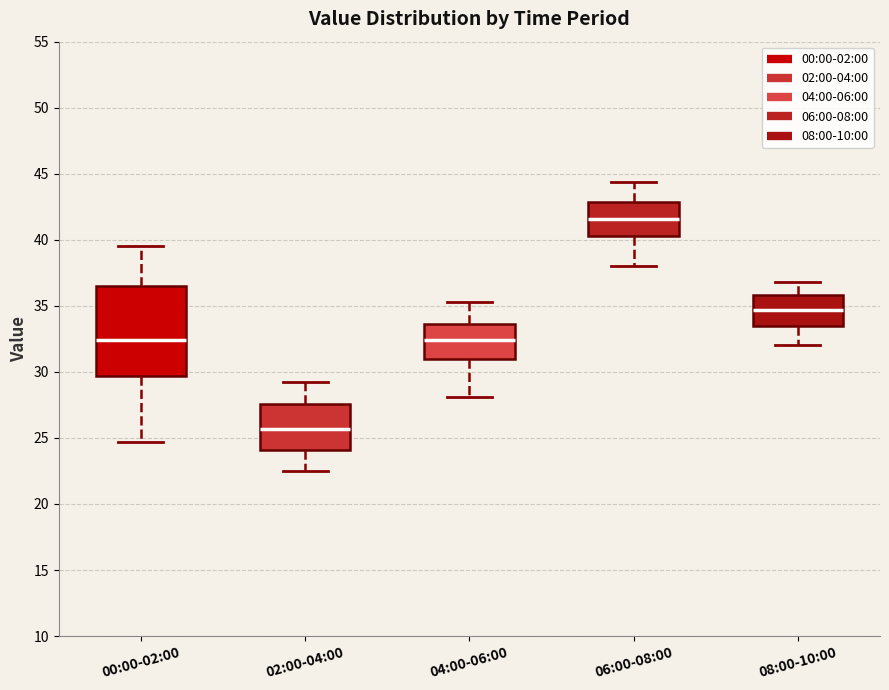

Where is the lower edge of the box for 02:00-04:00 on the y-axis? The values are not printed on the chart, so give them approximately, as read against the axis.

24.0